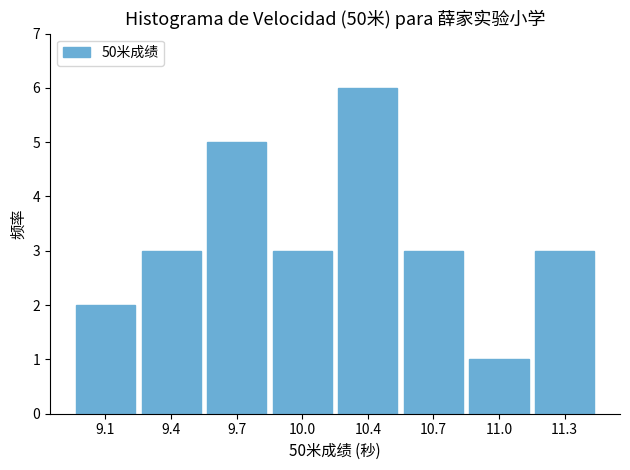

Reading left to right, transcribe all the data shown in this chart.

9.1=2	9.4=3	9.7=5	10.0=3	10.4=6	10.7=3	11.0=1	11.3=3